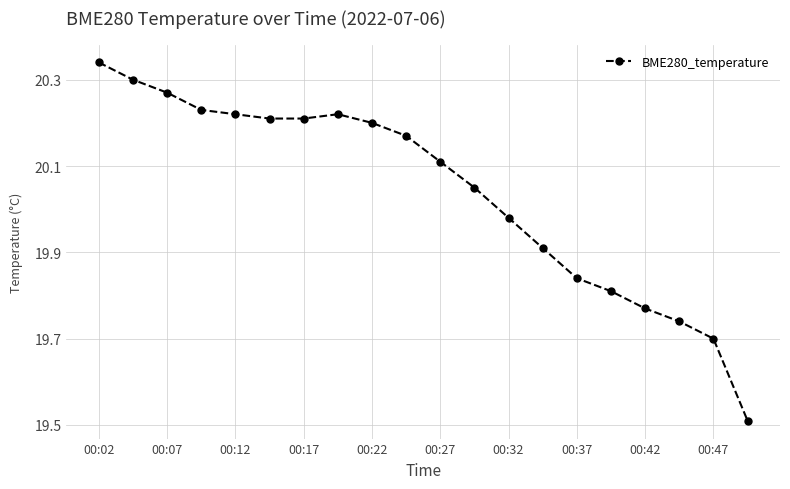

What is the difference between the maximum and minimum values?

0.8